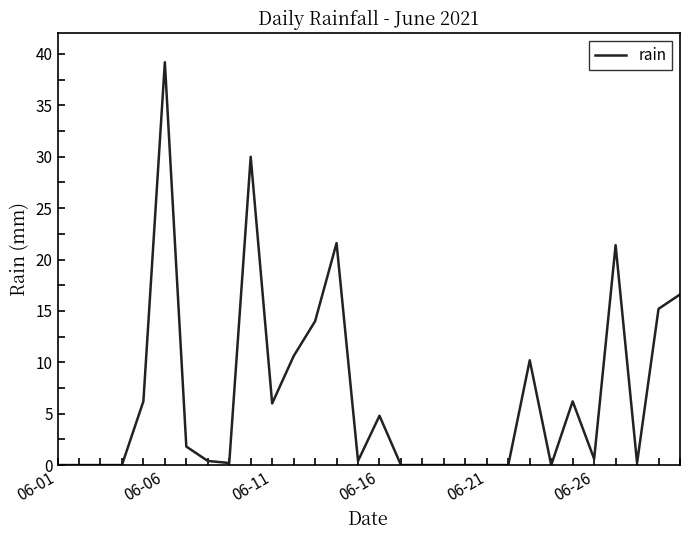

What is the difference between the maximum and minimum values?

39.2